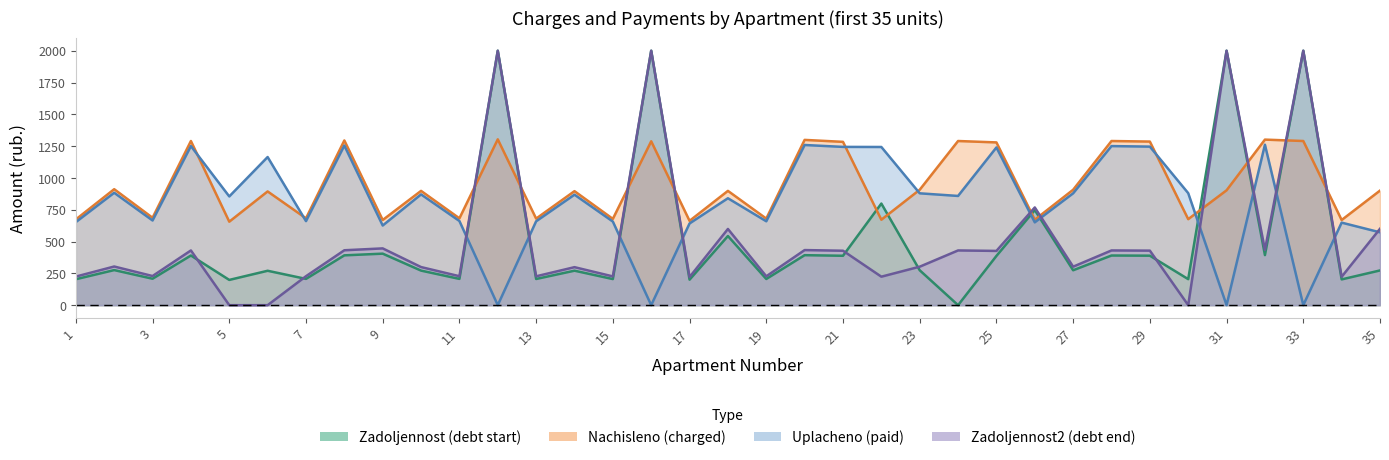

Which category has the lowest value across all series?

12